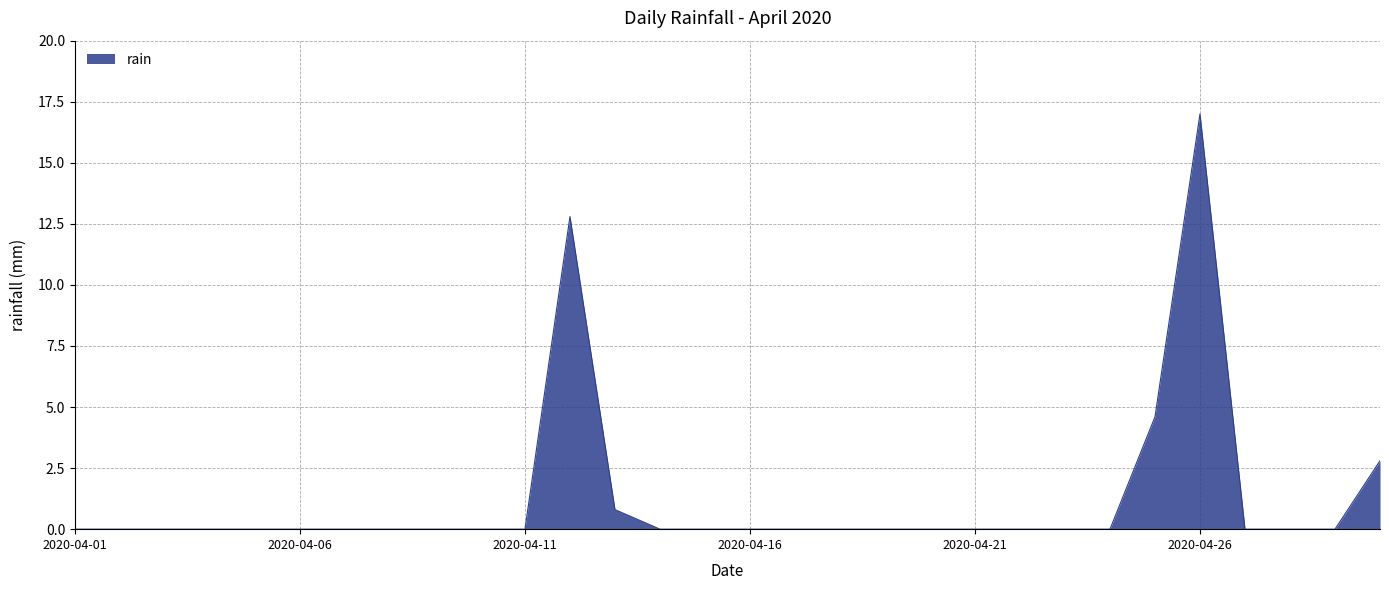

What is the greatest value displayed?

17.0